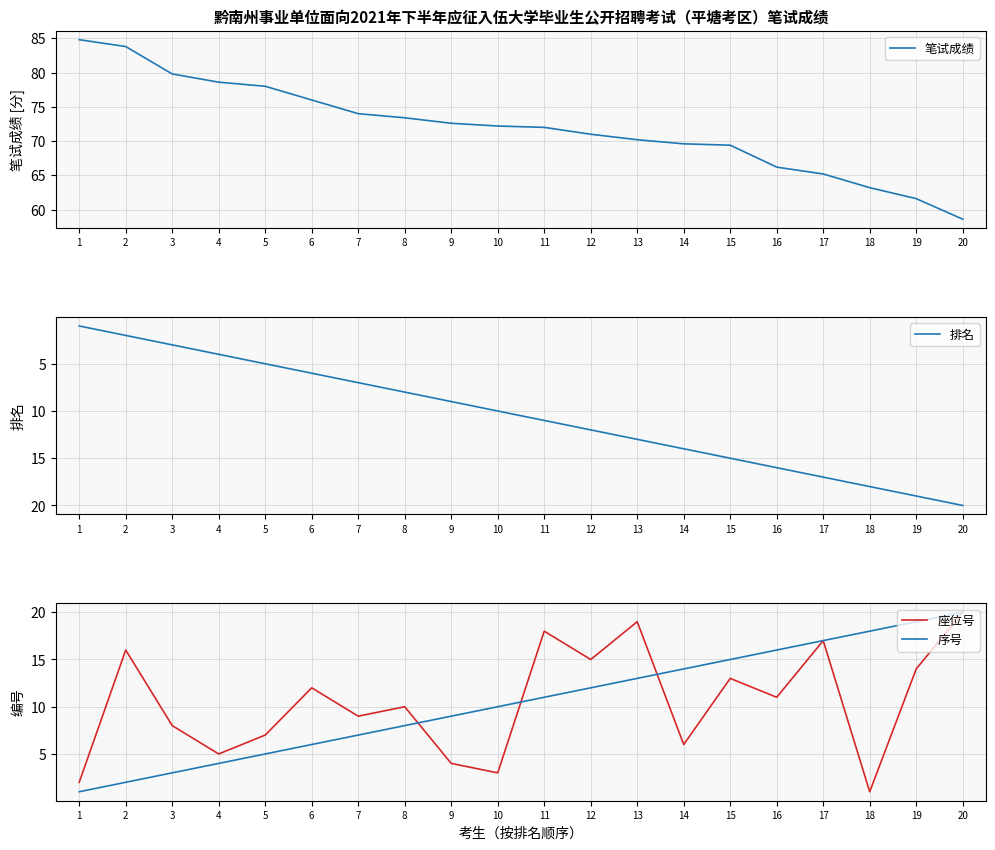

Rank the series at 7 from lowest to highest value.

排名, 序号, 座位号, 笔试成绩